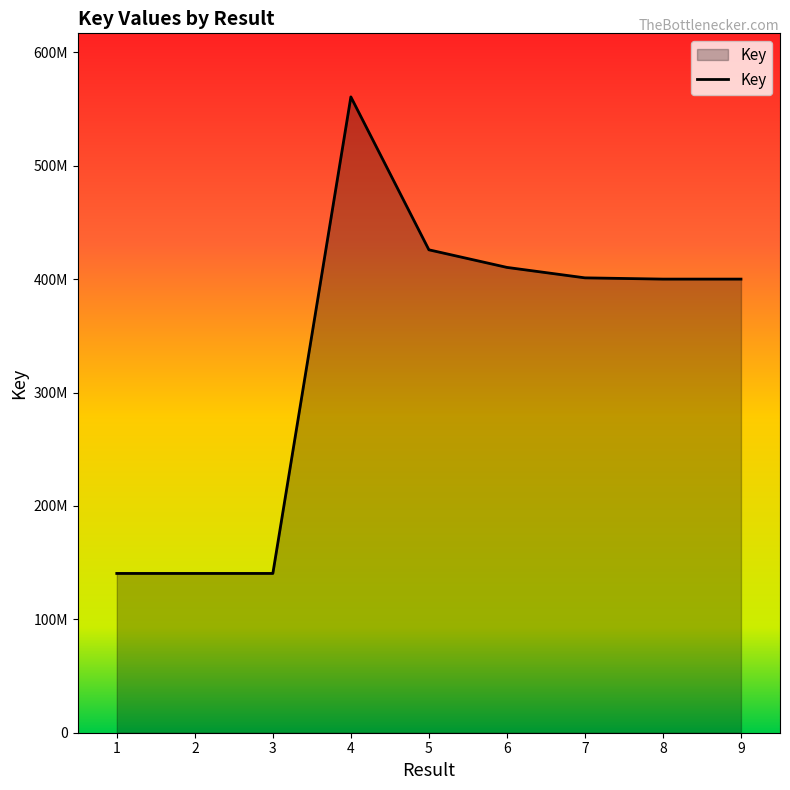

Rank the categories by value from highest to lowest.

4, 5, 6, 7, 9, 8, 3, 1, 2